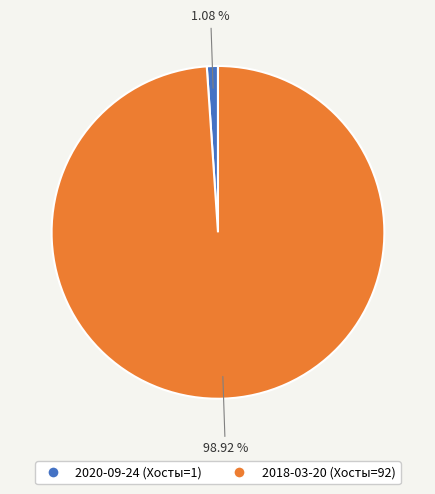

What percentage is the 2018-03-20 (Хосты=92) slice, to the nearest percent?

99%